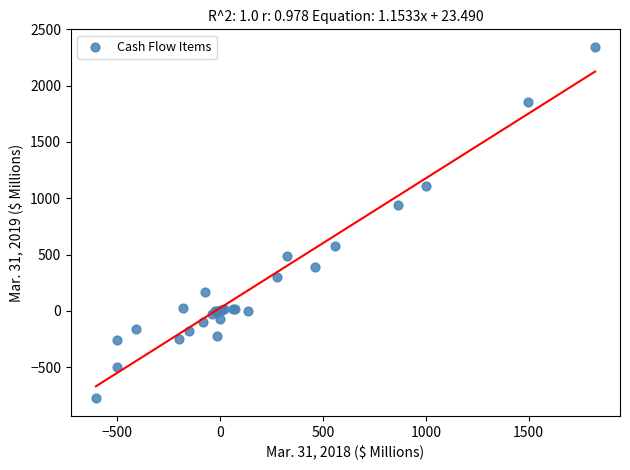

What Y value in the scatter plot is closest to 782?

944